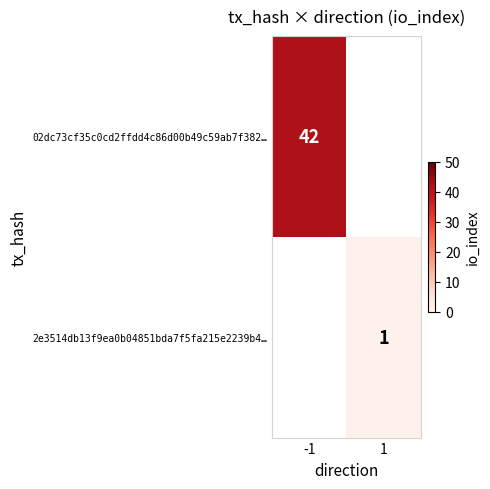

The value of 02dc73cf35c0cd2ffdd4c86d00b49c59ab7f382… at -1 is 42. True or false?

True